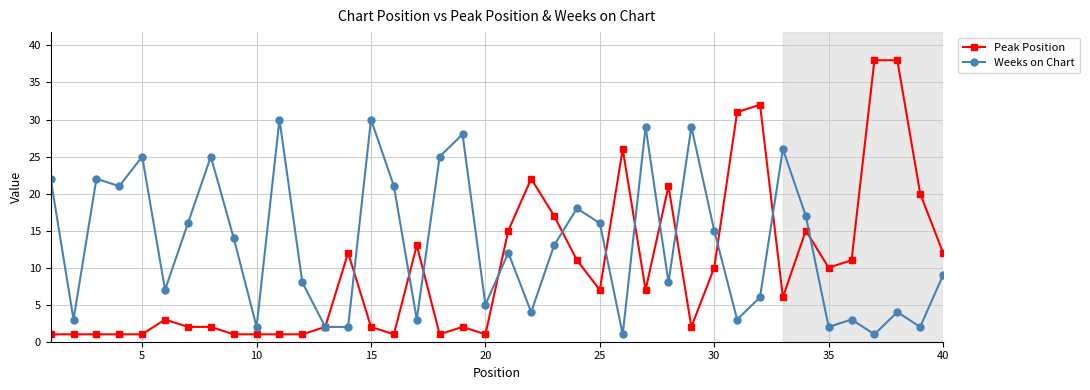

How many categories are shown in the chart?

40